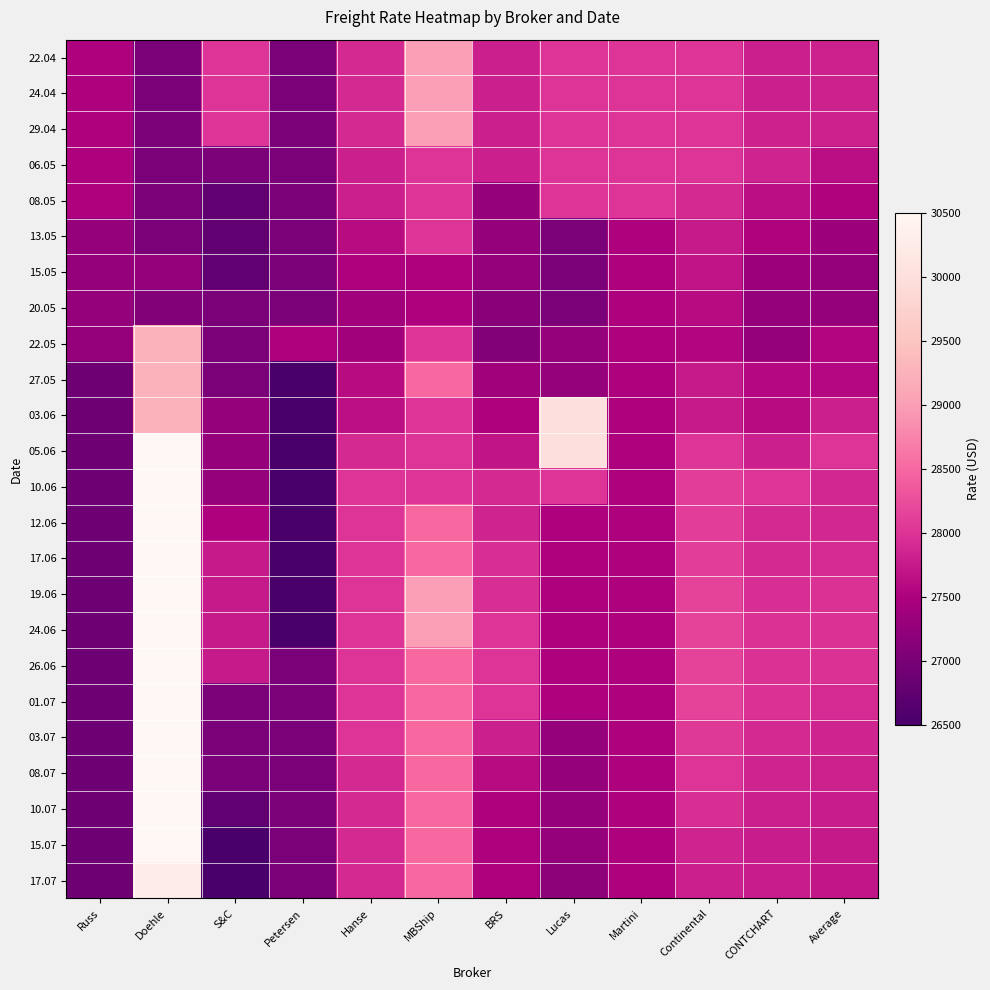

Which has a higher value, Russ or CONTCHART?

CONTCHART